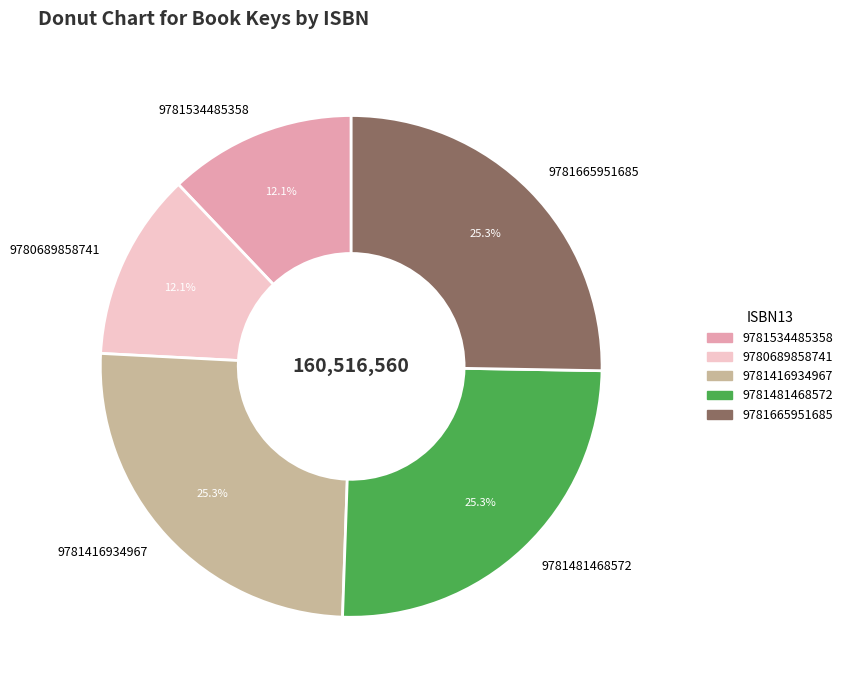

Between 9781481468572 and 9781534485358, which is larger?

9781481468572